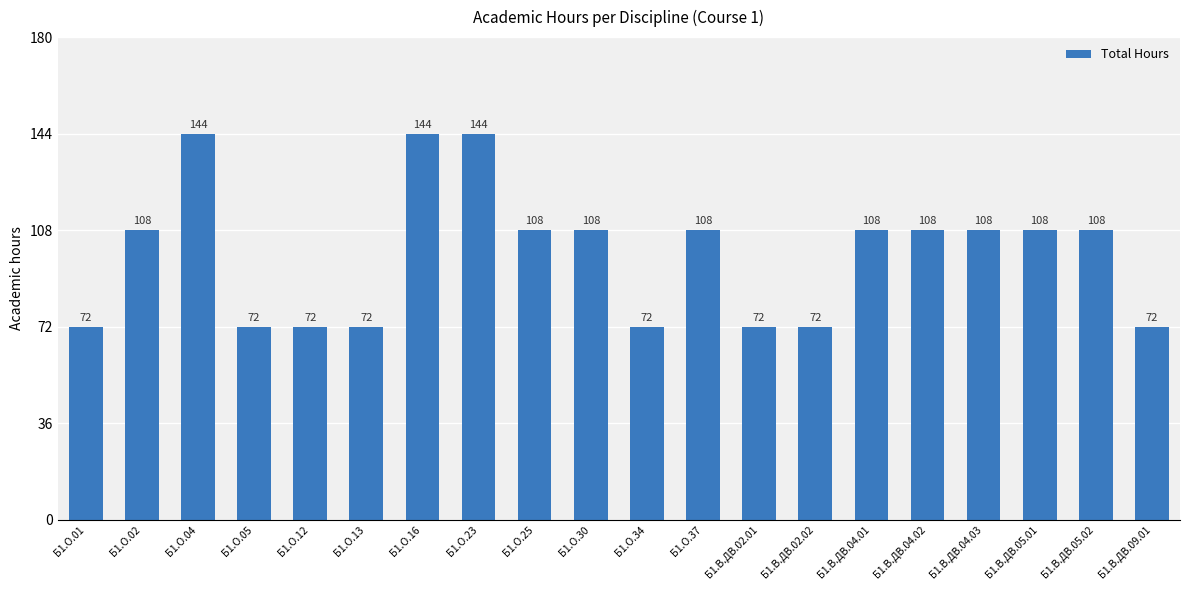

Read the value at Б1.В.ДВ.05.02, to the nearest 5.

110